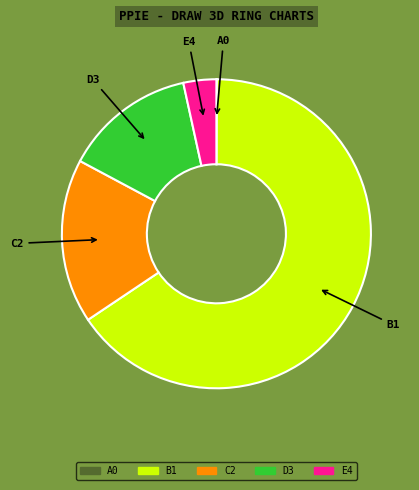

The C2 slice represents 12% of the pie. True or false?

False